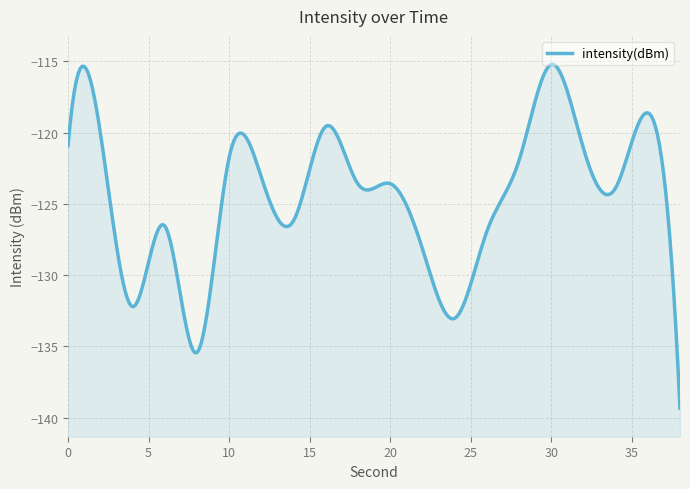

What is the smallest value displayed?

-139.3